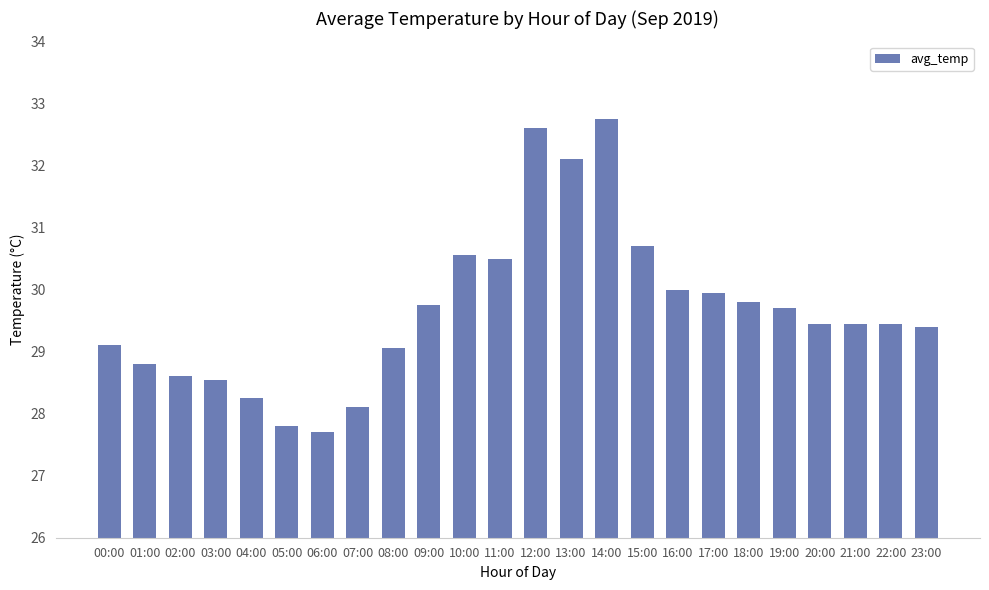

Where does the data first go above 29?

00:00